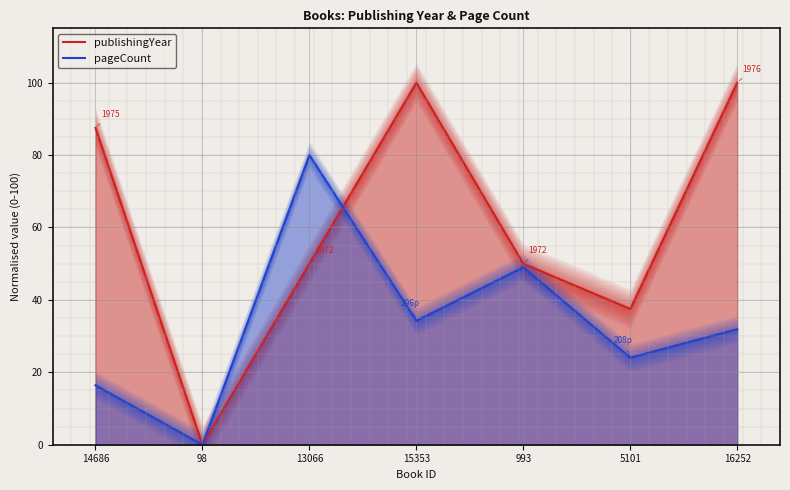

Which series has the largest total across all categories?

publishingYear